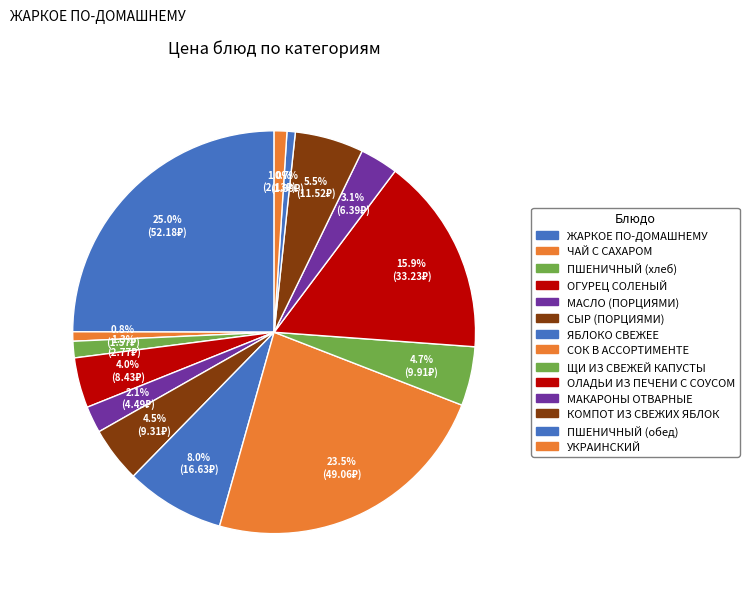

How many segments does this pie chart have?

14